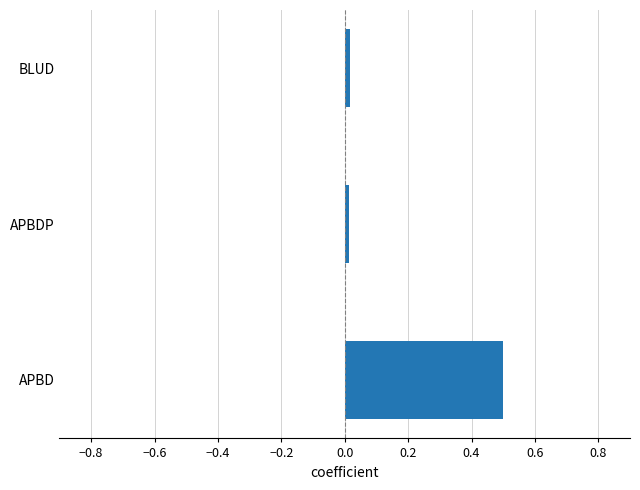

Is it true that the value at BLUD is 0.0?

True